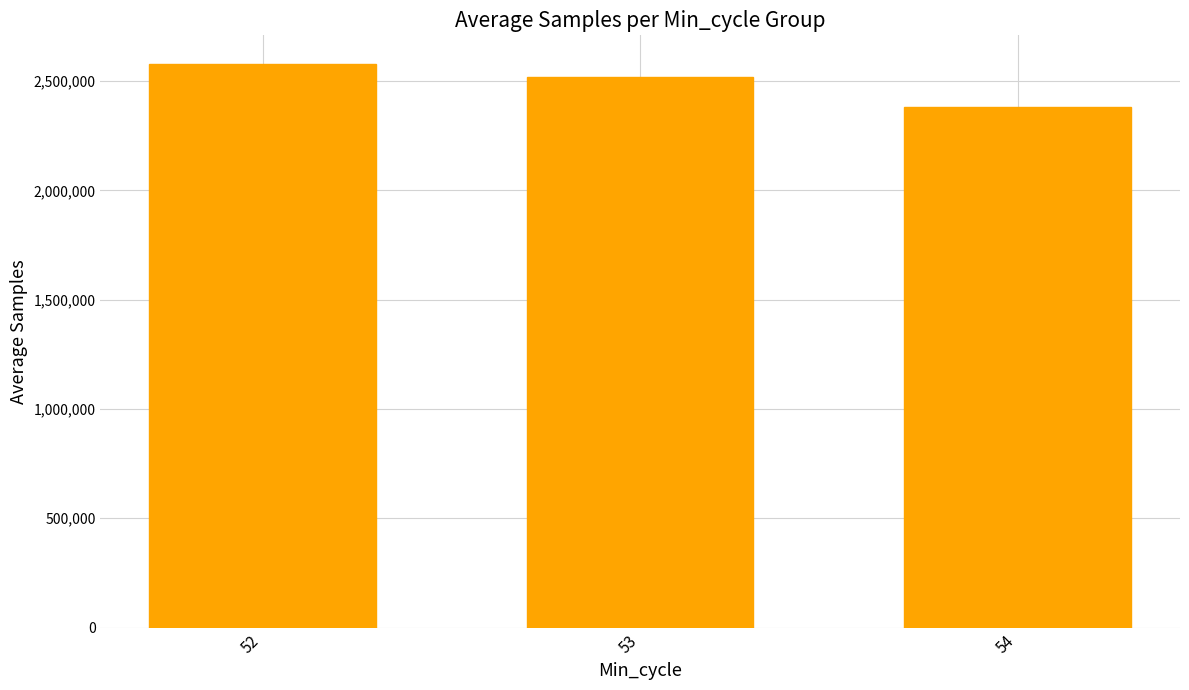

Is it true that the value at 54 is 482142.2?

False